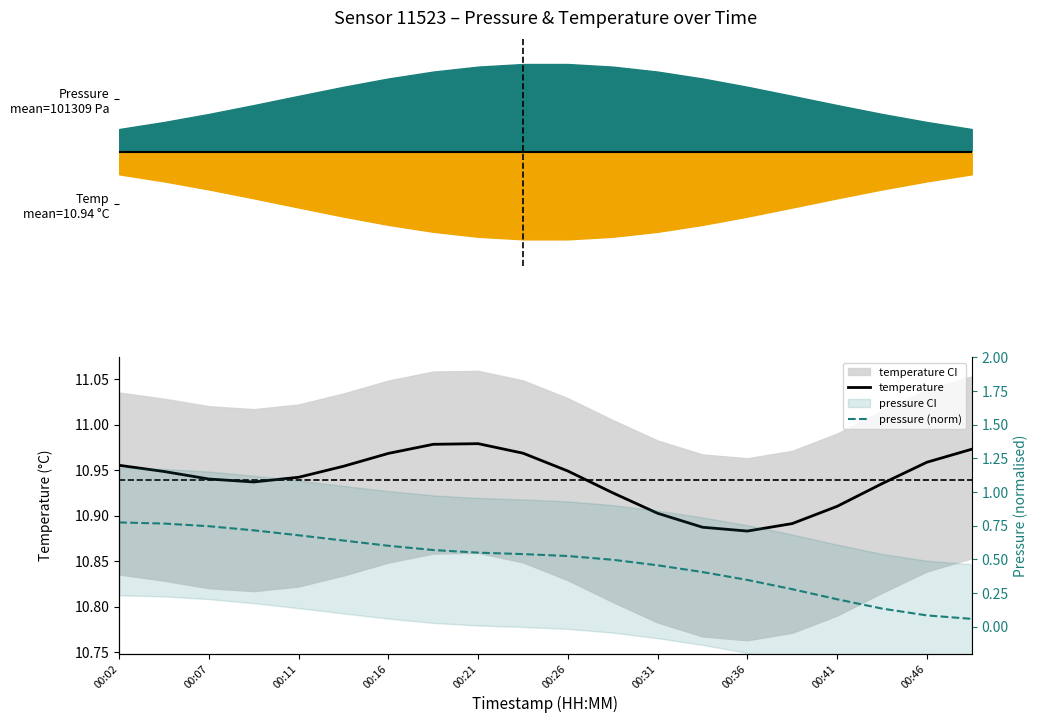

Is it true that temperature equals 10.9 at 11?

True